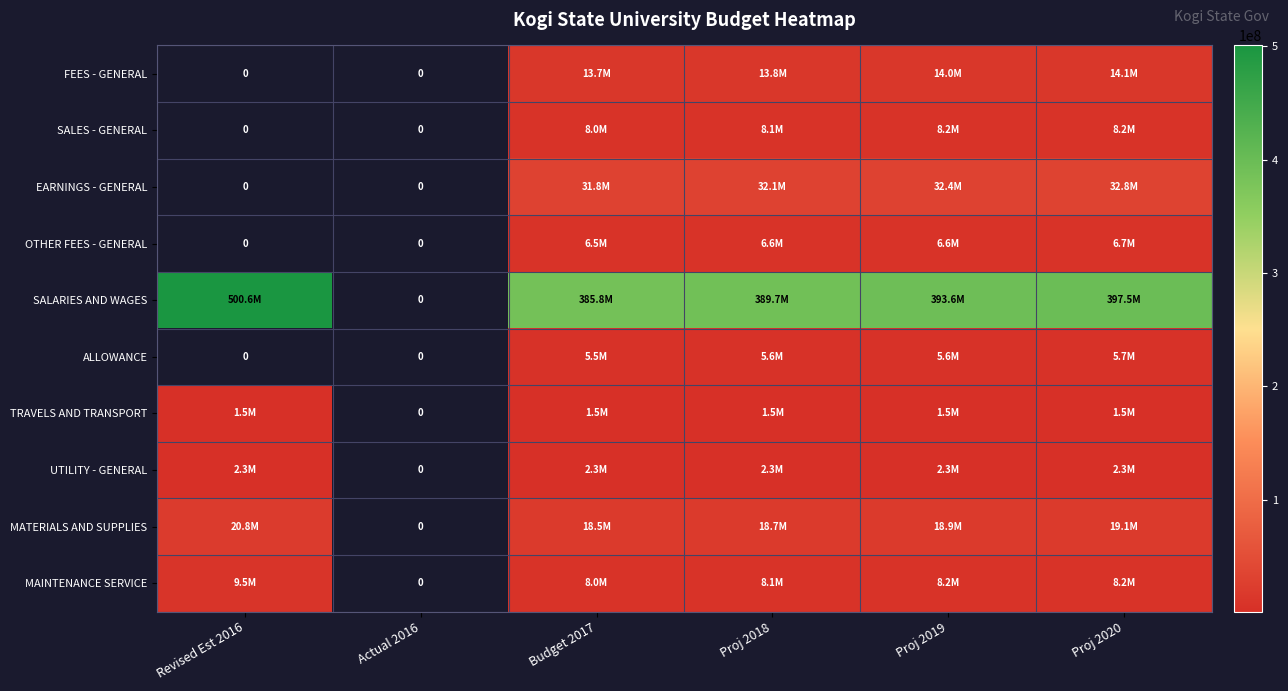

At which category does the chart reach its peak across all series?

Revised Est 2016